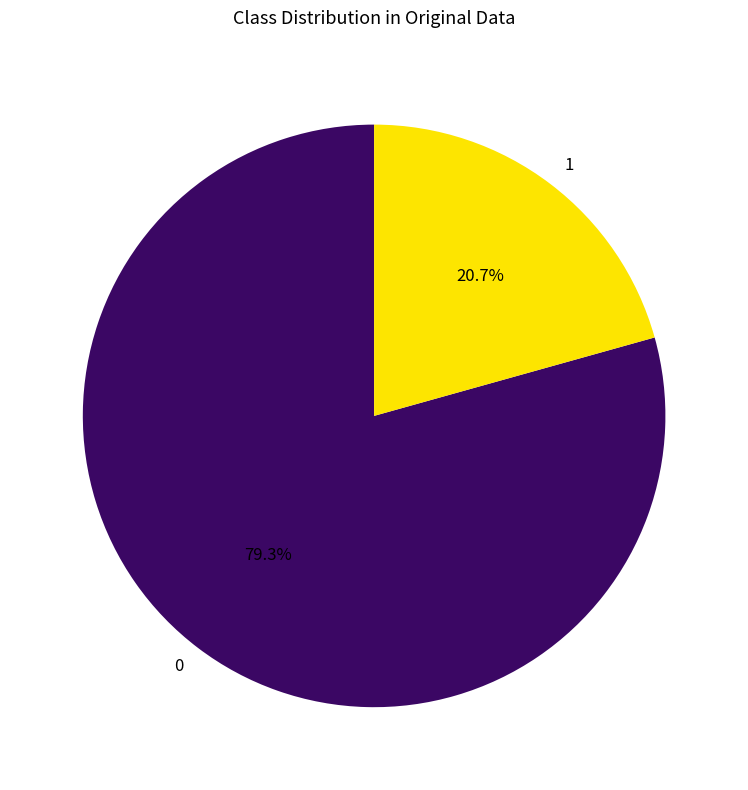

Approximately how many times larger is the value at 1 compared to 0?

0.3